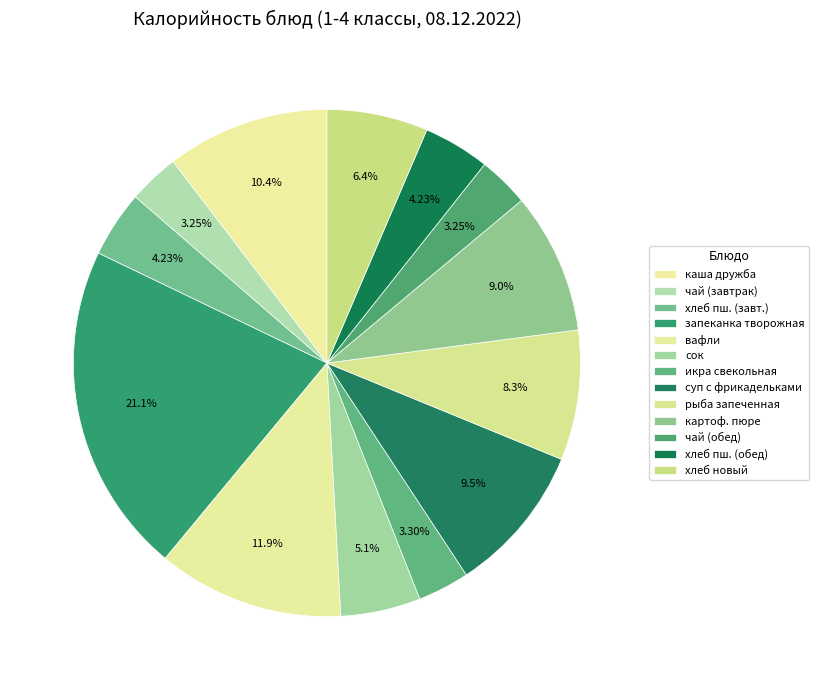

Combined, what portion of the pie is хлеб новый and икра свекольная?

9.7%